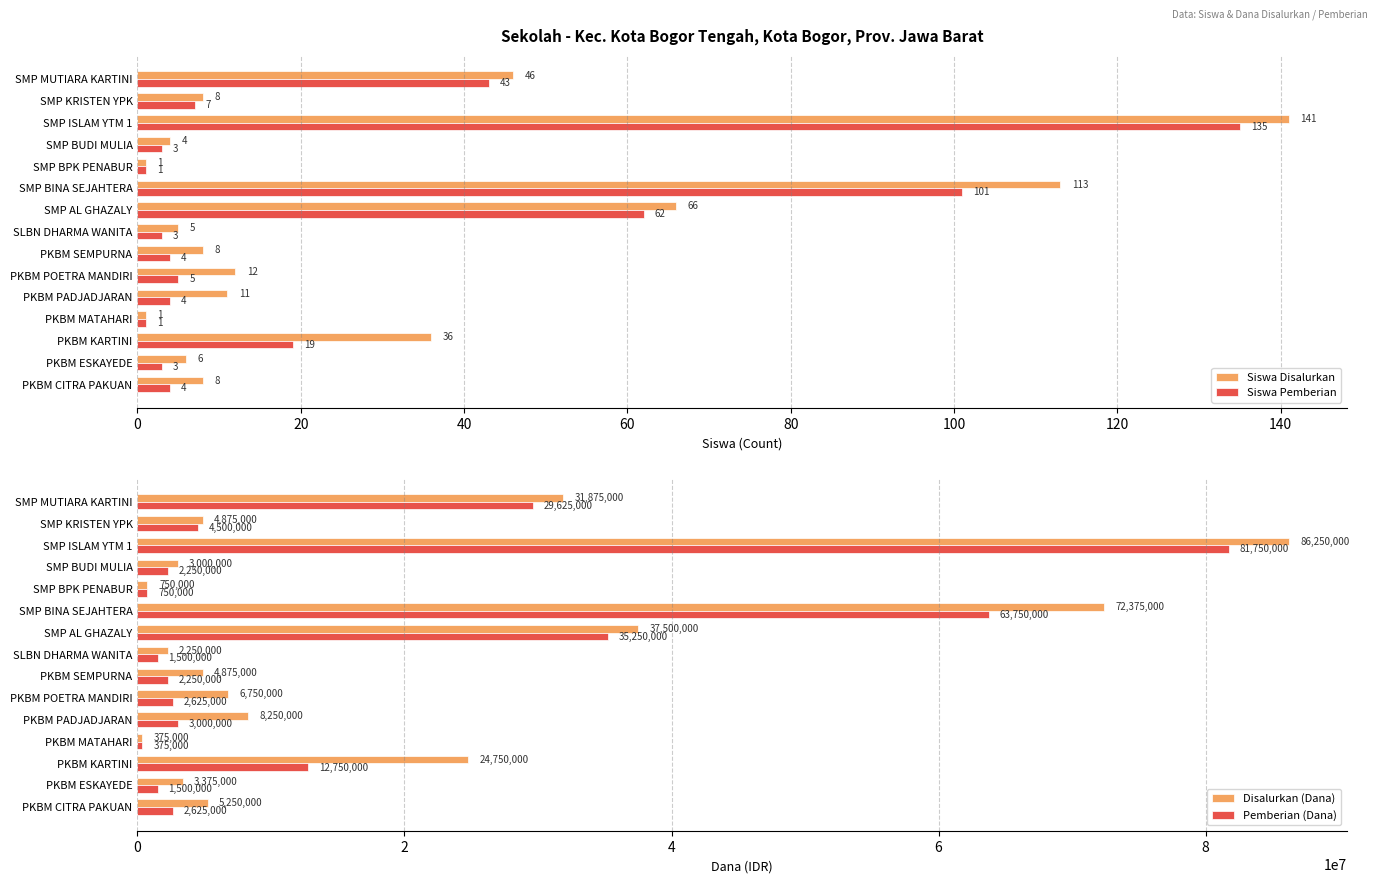

What are all the series names shown in the legend?

Siswa Disalurkan, Siswa Pemberian, Disalurkan (Dana), Pemberian (Dana)